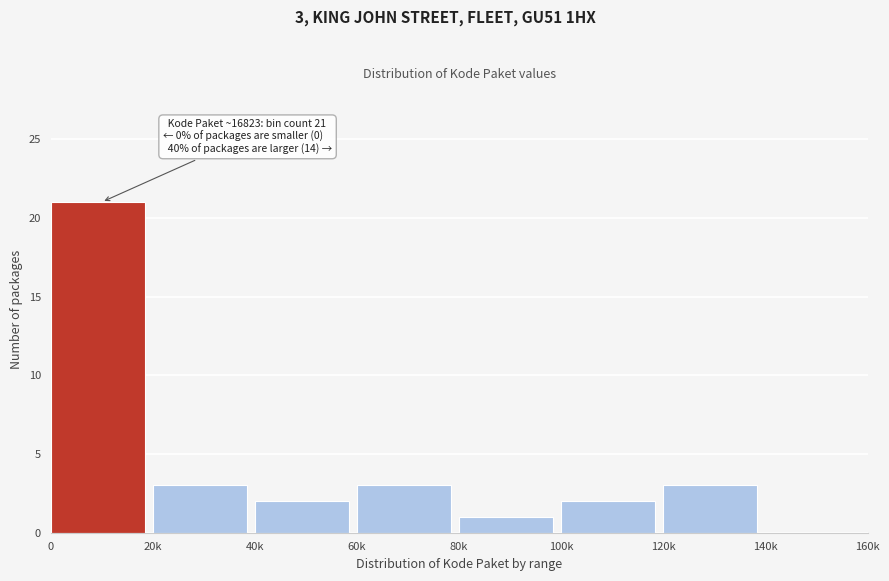

Reading left to right, transcribe all the data shown in this chart.

0=21	20k=3	40k=2	60k=3	80k=1	100k=2	120k=3	140k=0